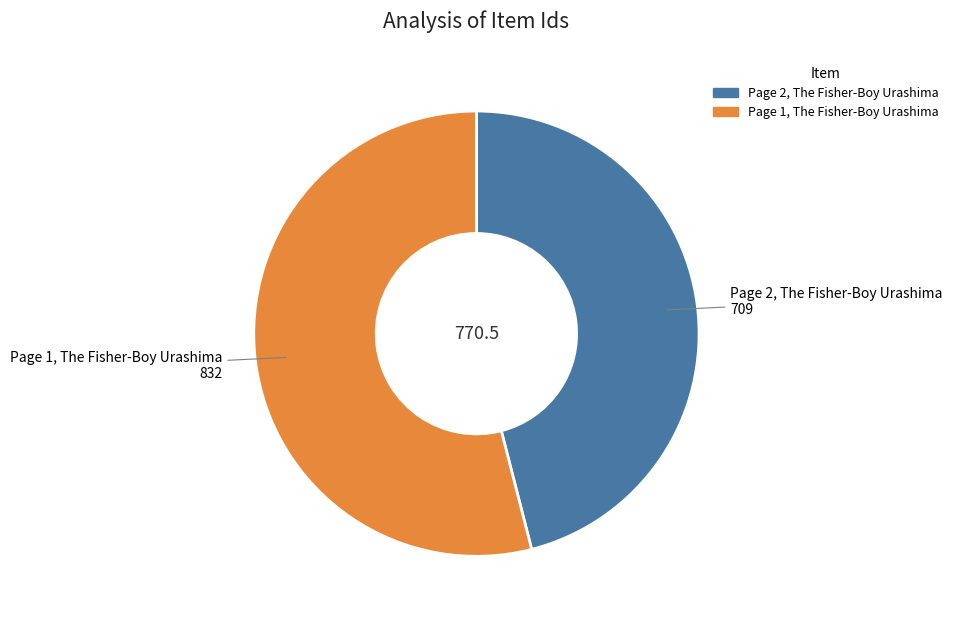

Between Page 1, The Fisher-Boy Urashima and Page 2, The Fisher-Boy Urashima, which is larger?

Page 1, The Fisher-Boy Urashima